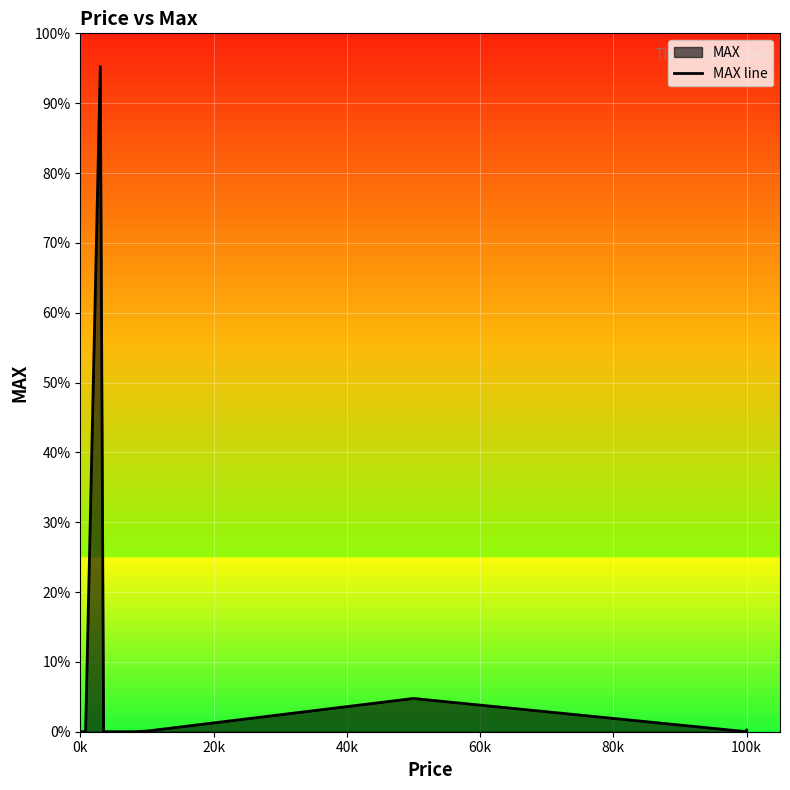

How many series are shown in this chart?

1